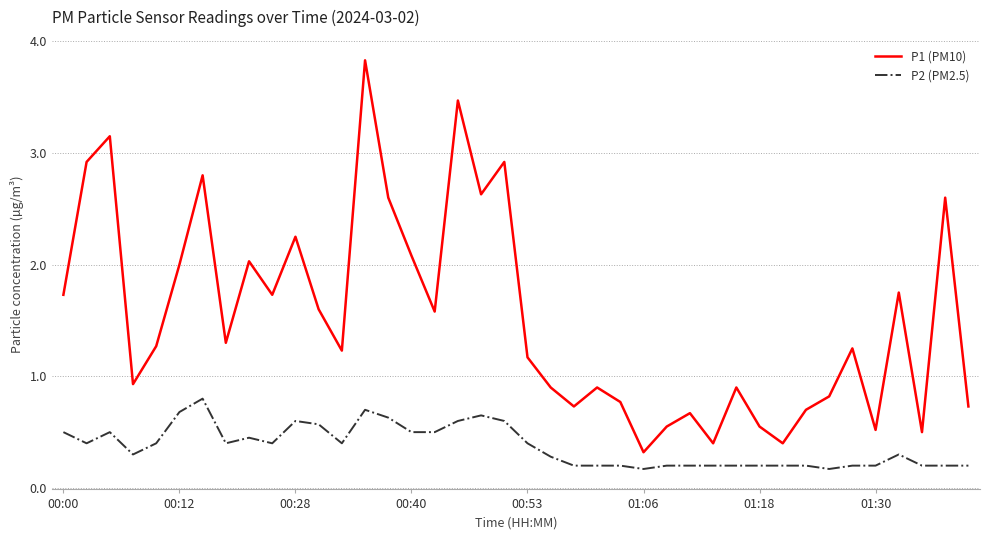

True or false: P2 (PM2.5) and P1 (PM10) intersect in this chart.

False